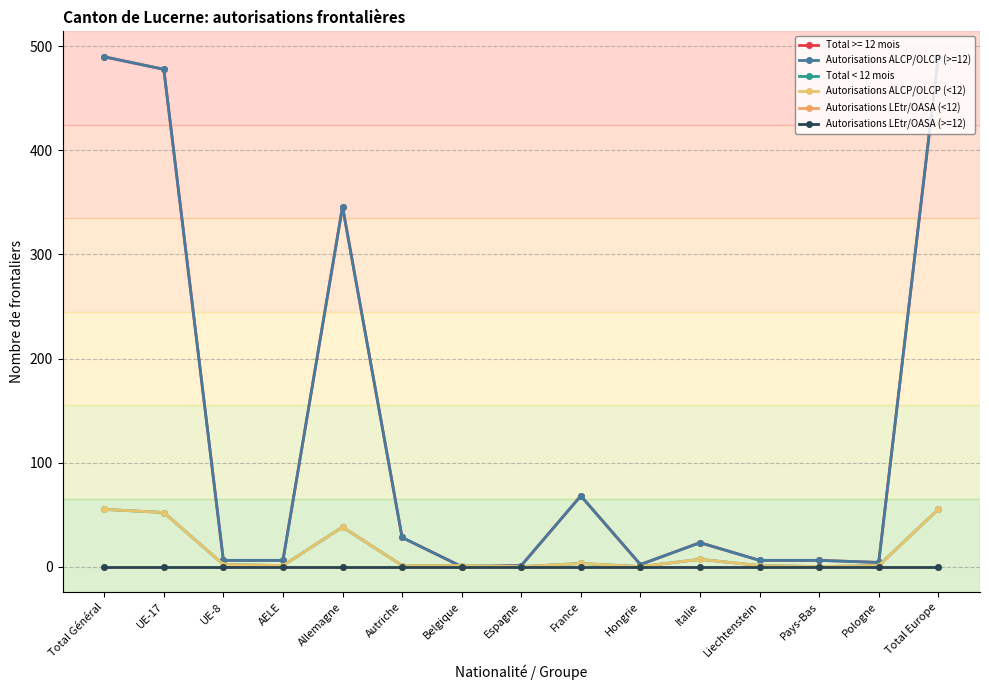

Read the Total < 12 mois value at Total Europe, to the nearest 10.

60